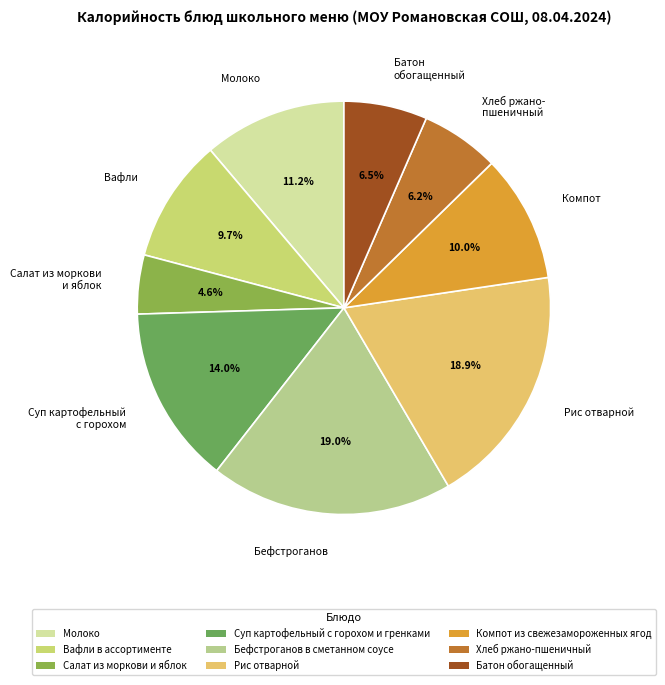

Is it true that Батон обогащенный is 1% of the pie?

False